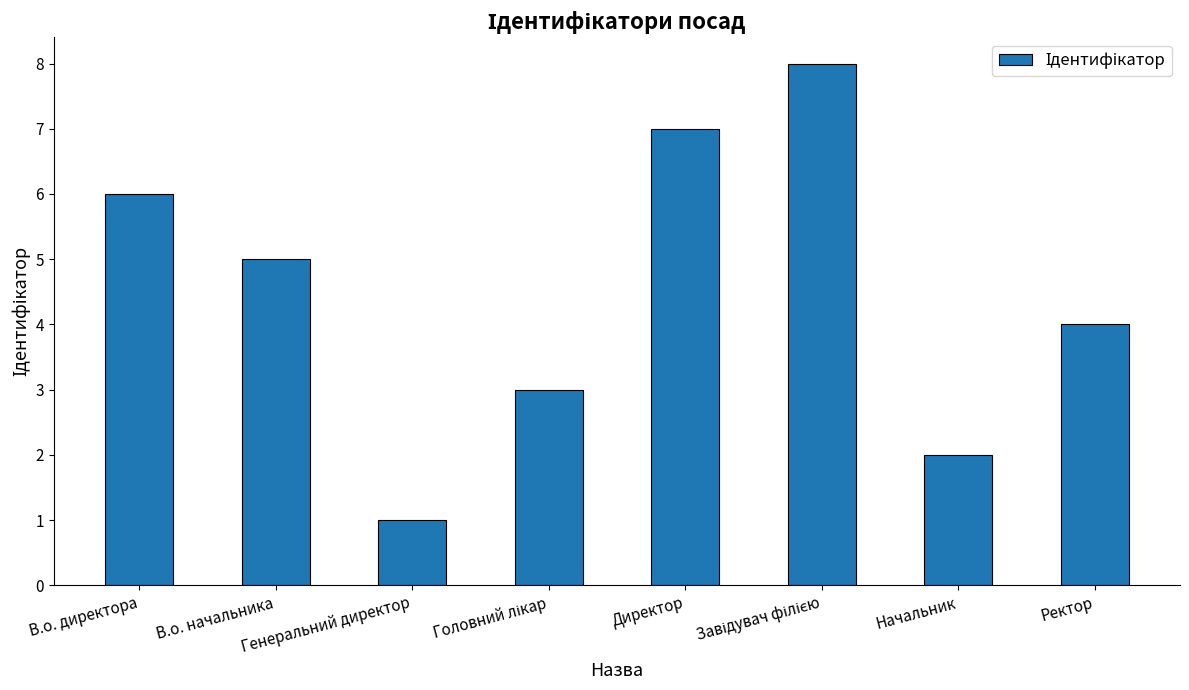

What is the sum of the values at В.о. начальника and Генеральний директор?

6